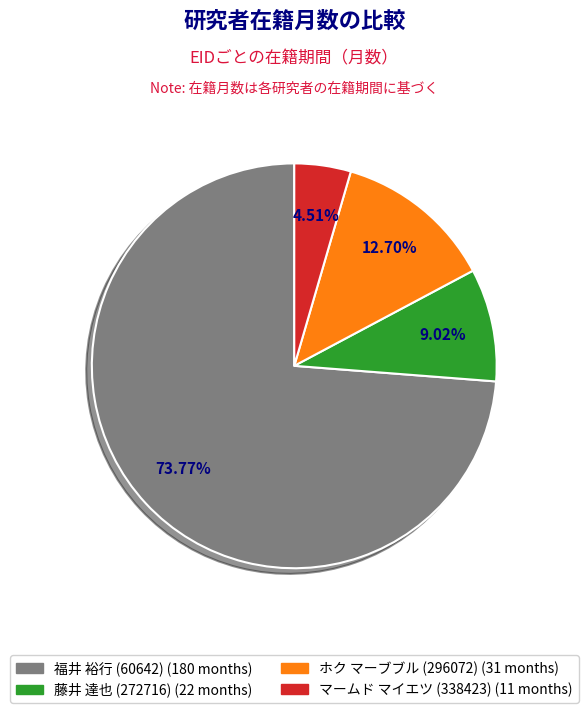

What percentage is NOT represented by マームド マイエツ (338423)?

95.5%